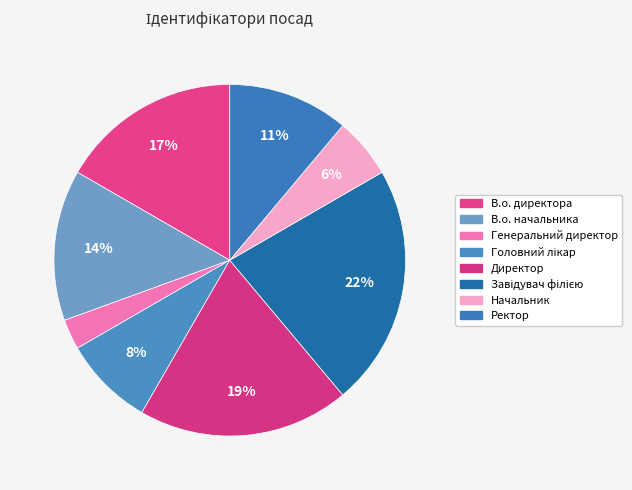

Is the sum of Ректор and Генеральний директор greater than half?

No